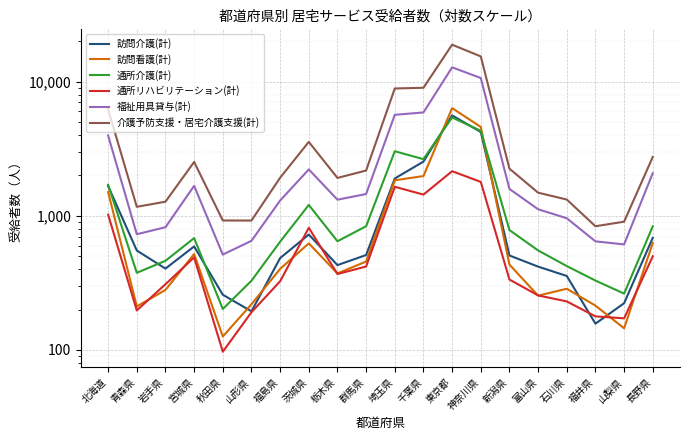

What is the maximum value for 訪問看護(計)?

6350